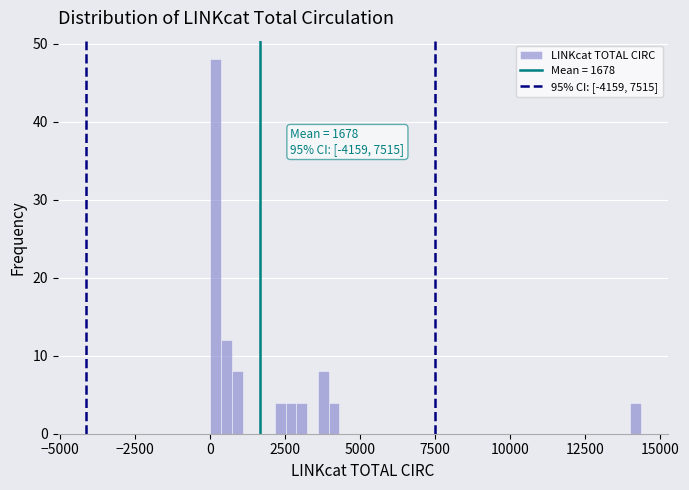

Read against the x-axis, roughly where is the centre of the tallest bar?

0